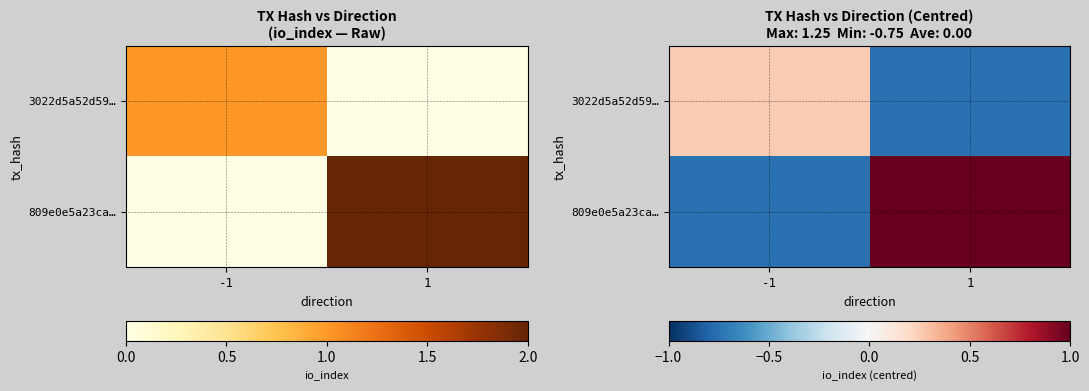

Which label corresponds to the smallest value in the chart?

1